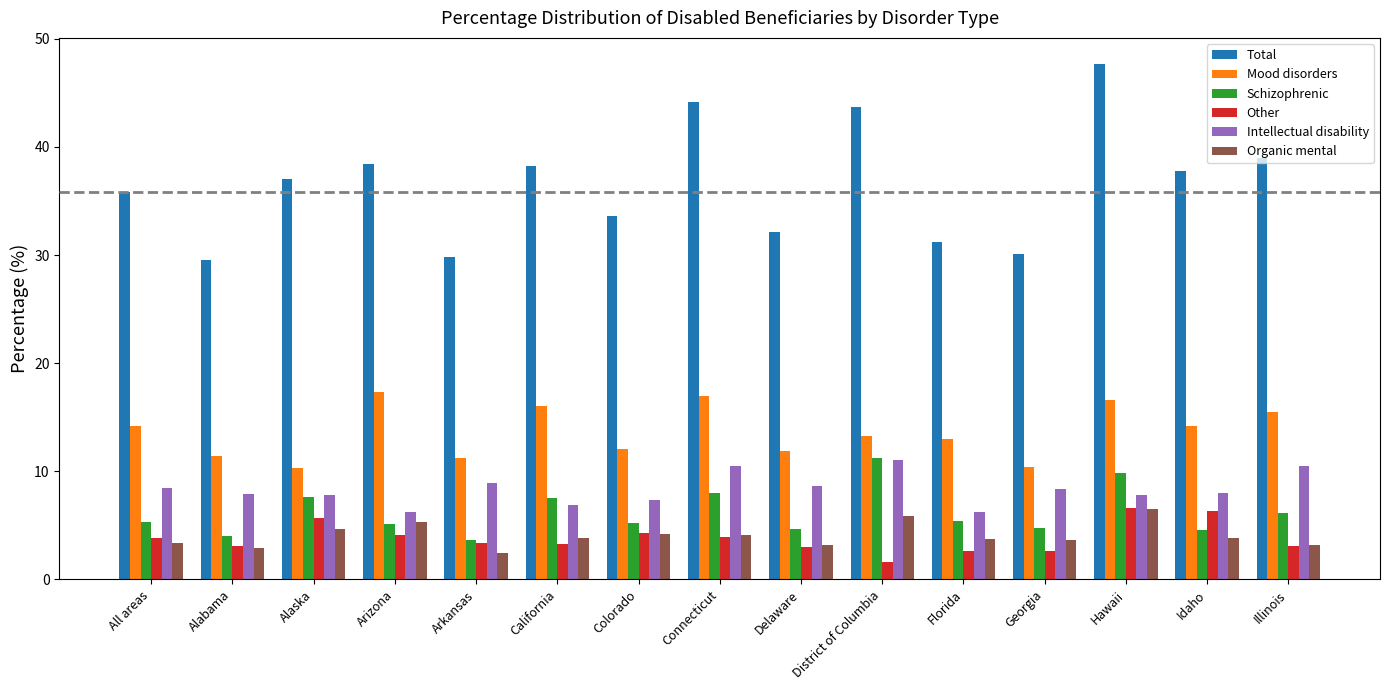

What is the difference between the highest and lowest values at Georgia?

27.5